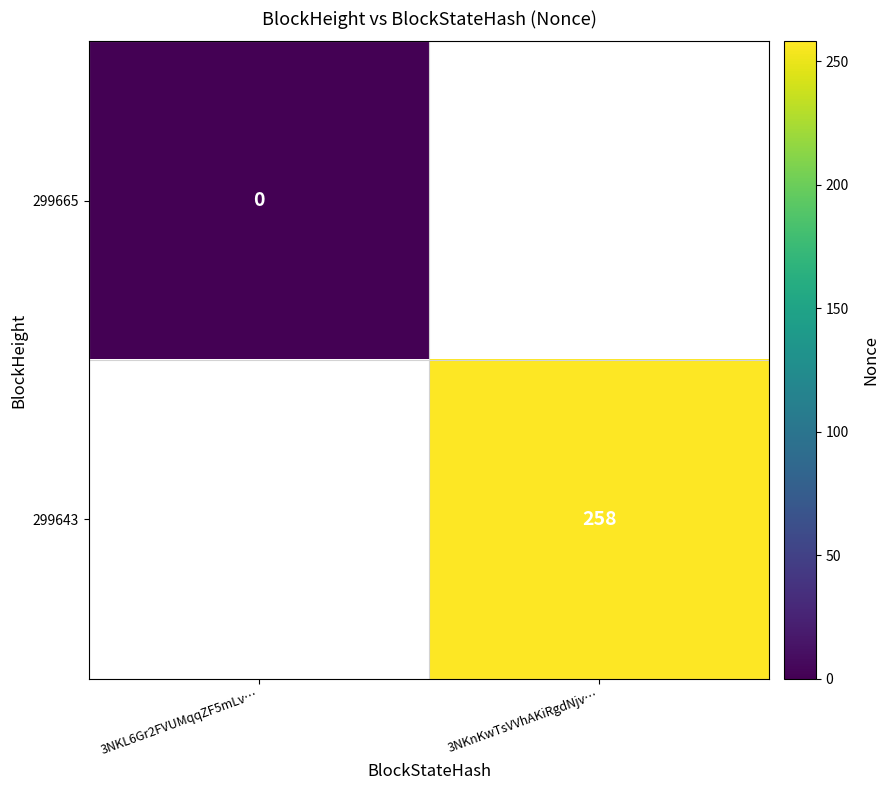

True or false: 299643 has a value of 374 at 3NKnKwTsVVhAKiRgdNjv….

False